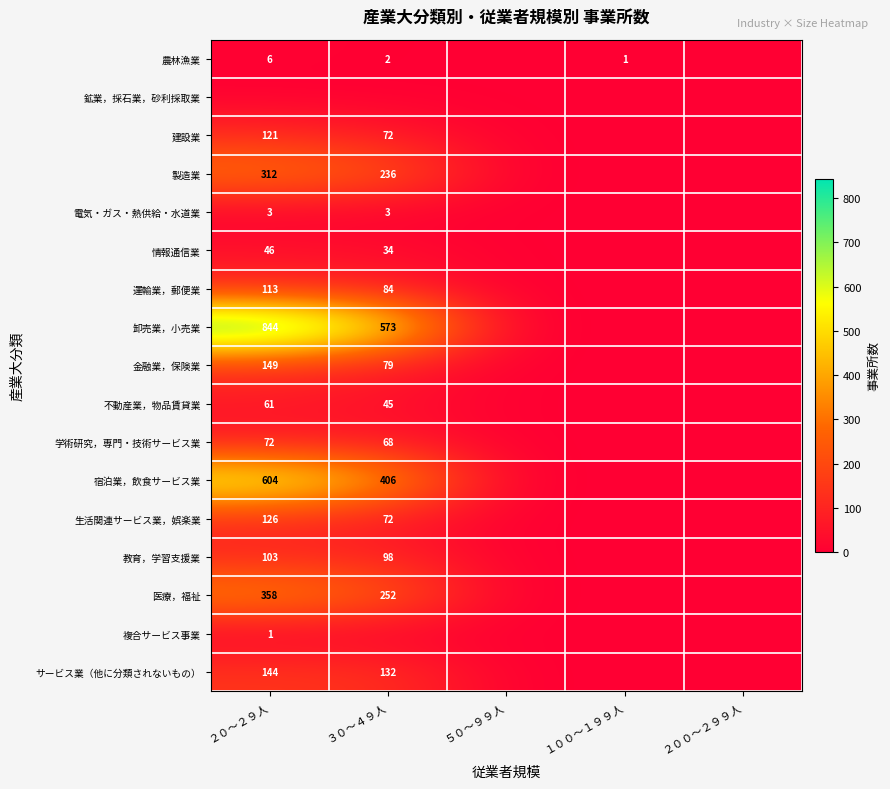

True or false: 不動産業，物品賃貸業 has a value of 79 at ３０～４９人.

False